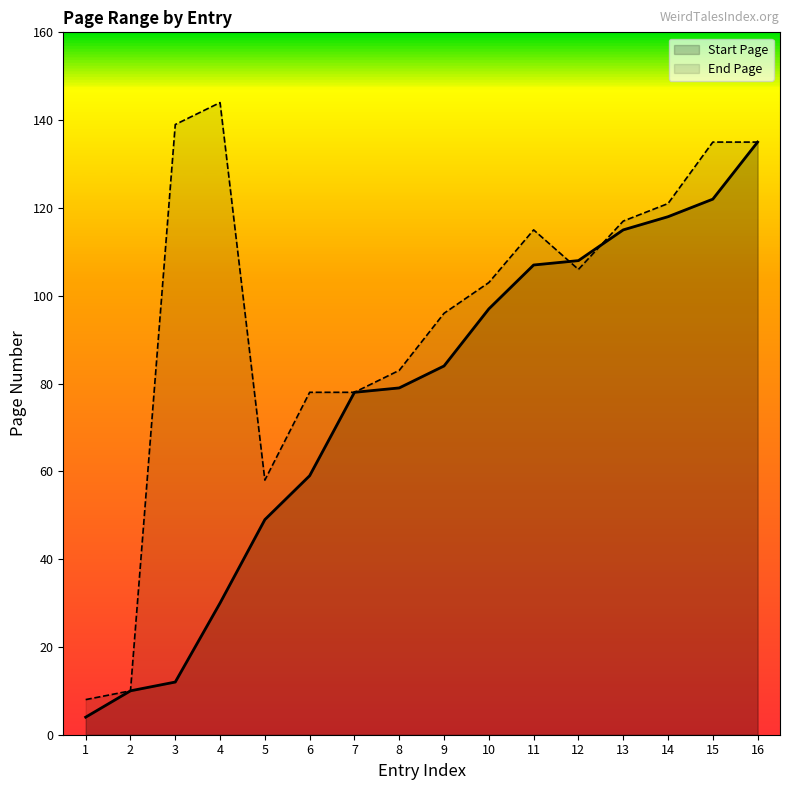

At which category is the sum across all series the highest?

16